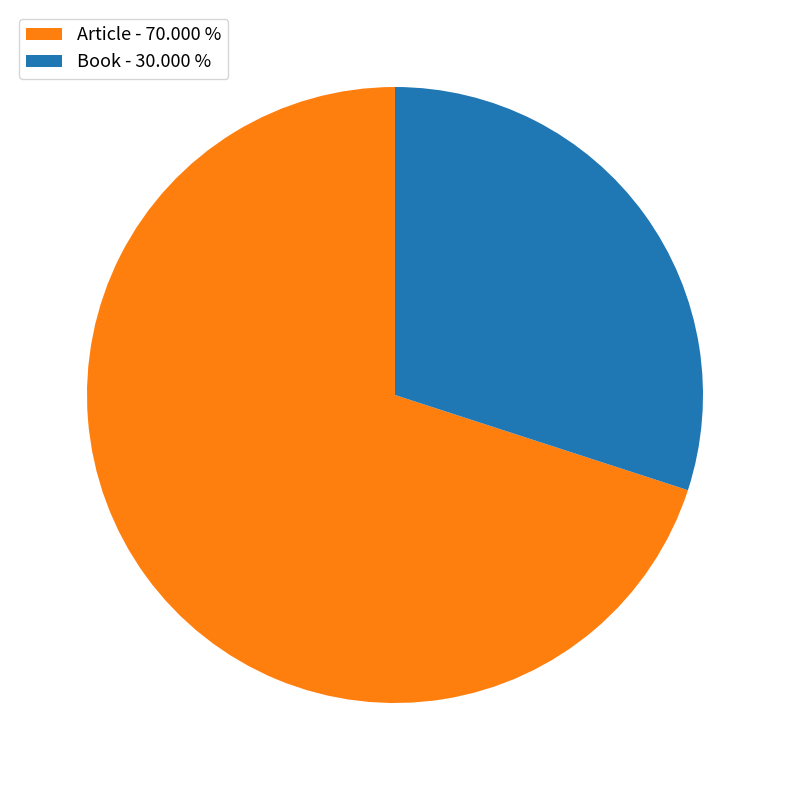

Between Book and Article, which is larger?

Article